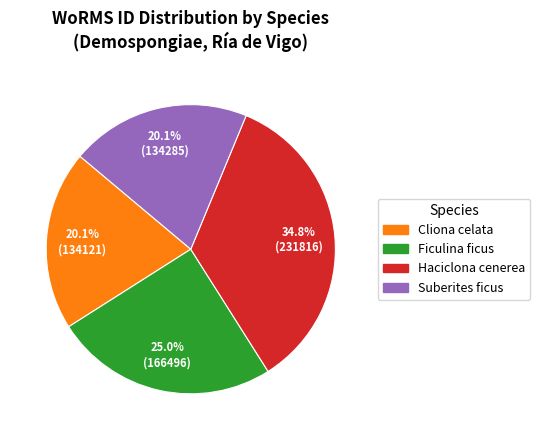

What percentage is the Ficulina ficus slice, to the nearest percent?

25%